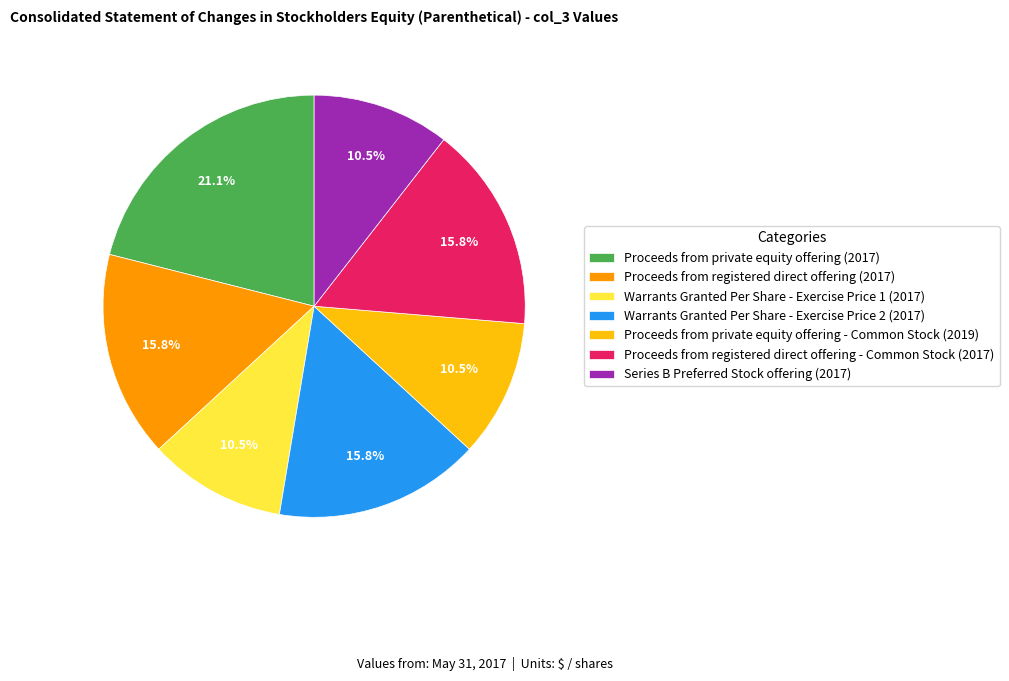

Does any single category account for the majority?

No